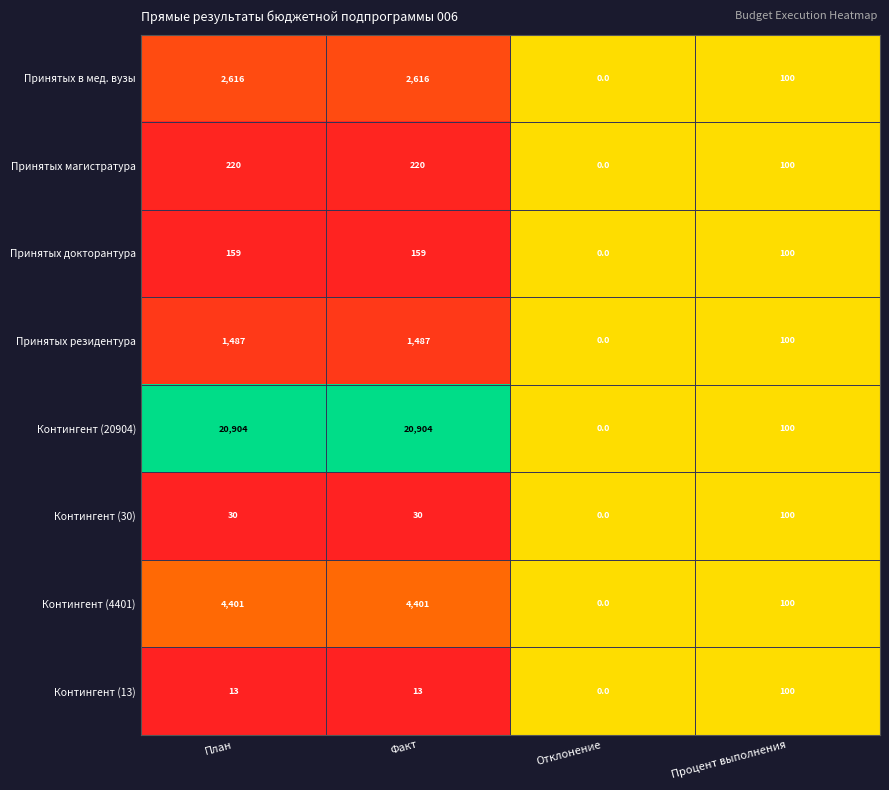

At Факт, list the series in order from smallest to largest.

Контингент (13), Контингент (30), Принятых докторантура, Принятых магистратура, Принятых резидентура, Принятых в мед. вузы, Контингент (4401), Контингент (20904)